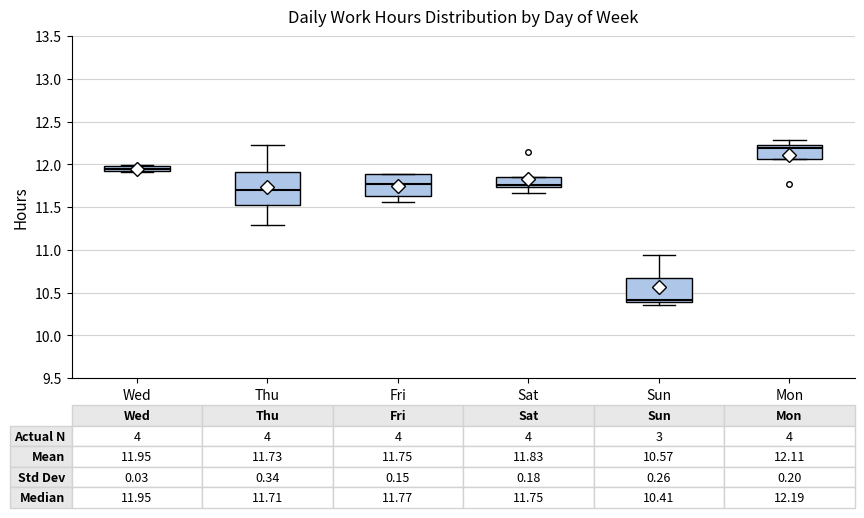

Which box's median line is the highest?

Mon